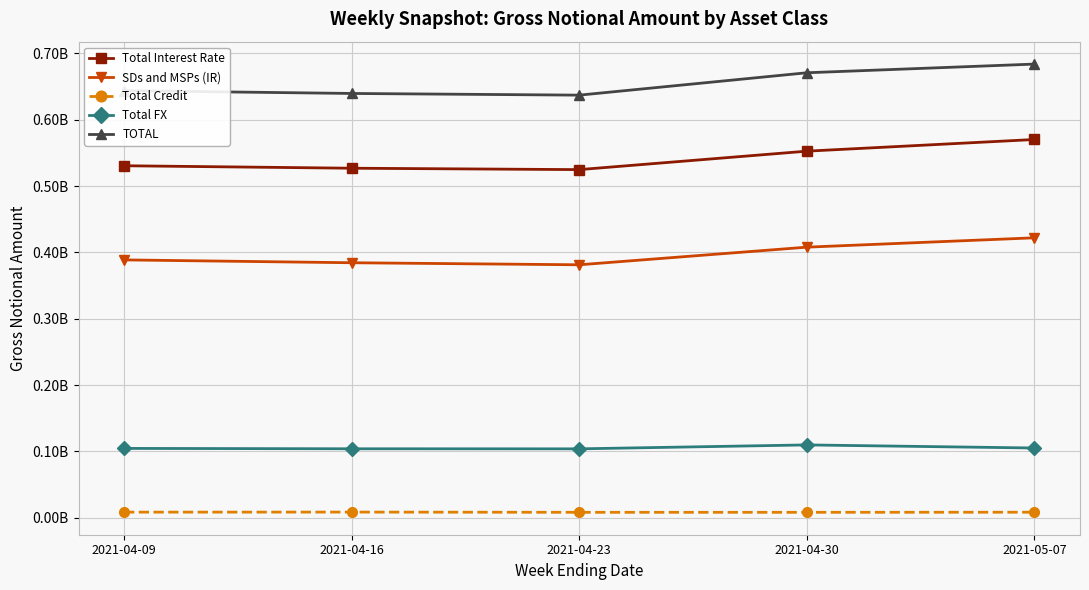

What are all the series names shown in the legend?

Total Interest Rate, SDs and MSPs (IR), Total Credit, Total FX, TOTAL